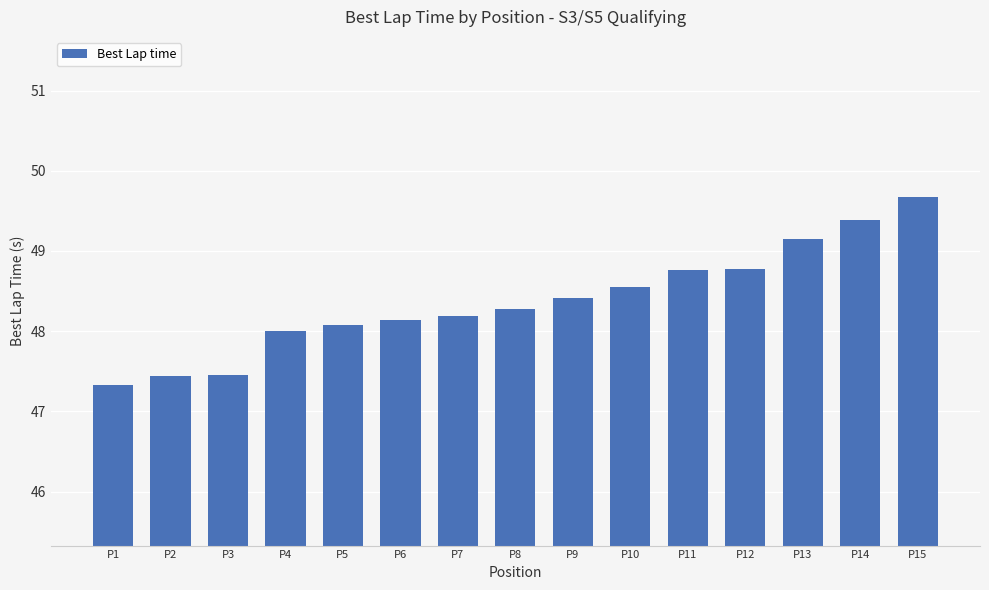

What is the ratio of the value at P14 to the value at P13?

1.0